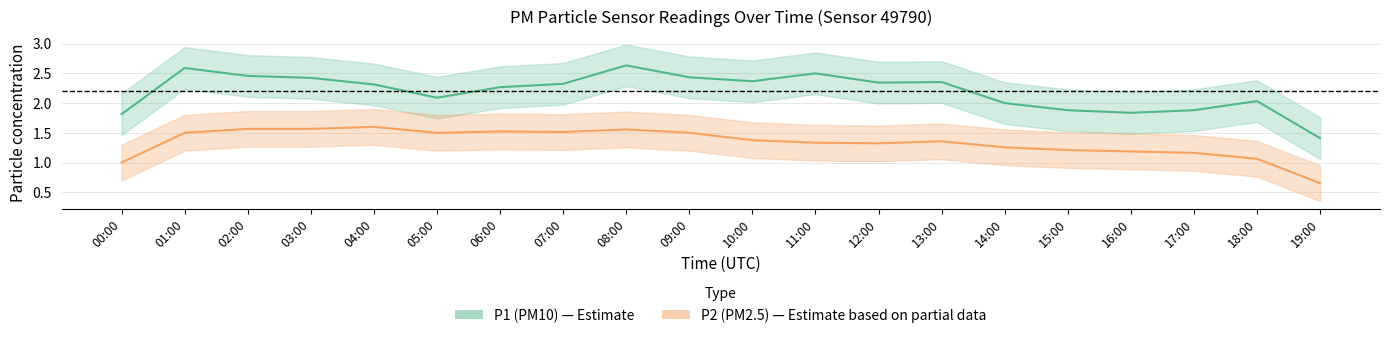

Which series has the largest total across all categories?

P1